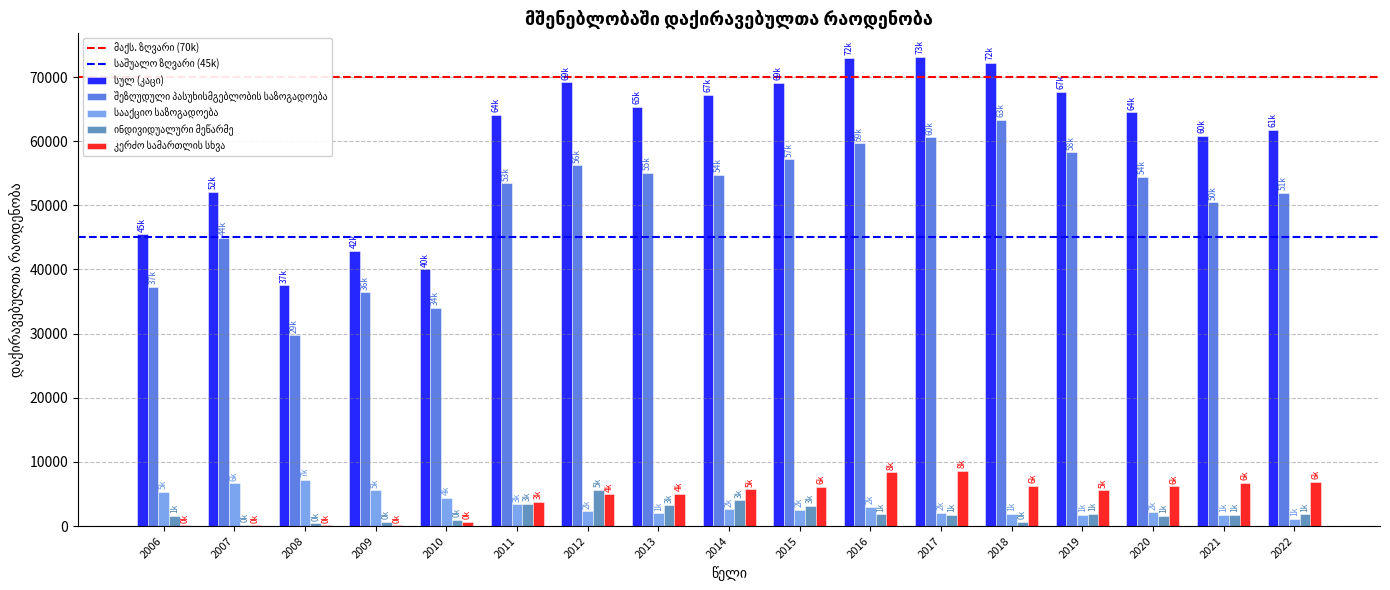

How many groups of bars are there?

17